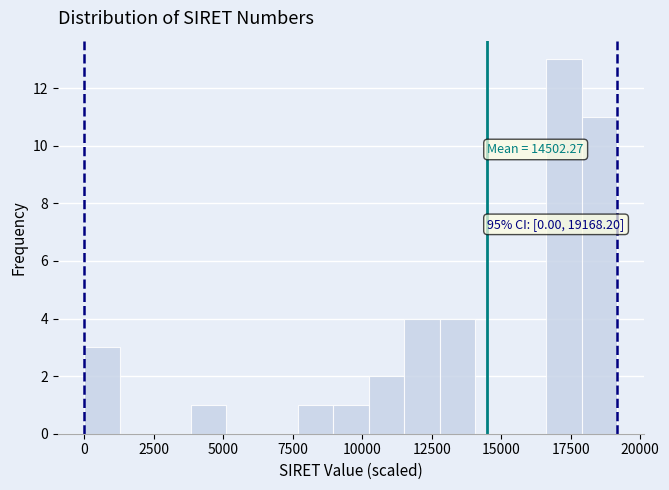

Read against the x-axis, roughly where is the centre of the tallest bar?

17500